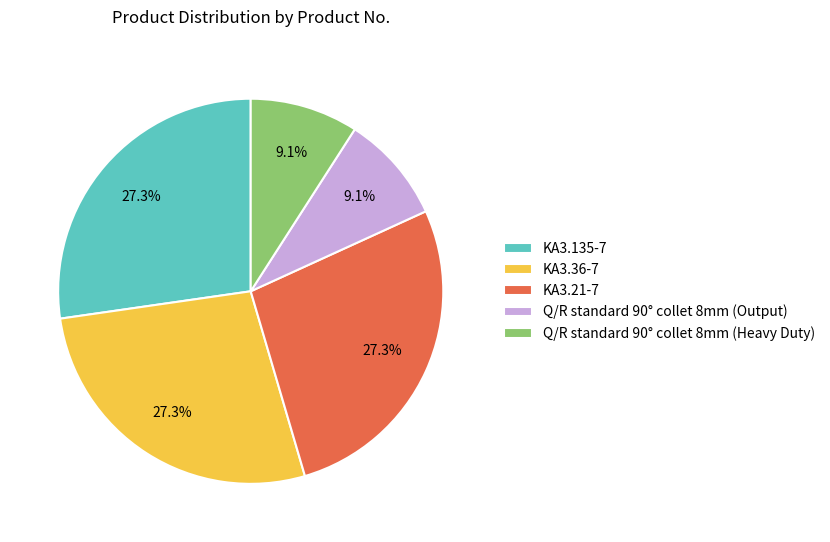

Between Q/R standard 90° collet 8mm (Output) and KA3.36-7, which is larger?

KA3.36-7